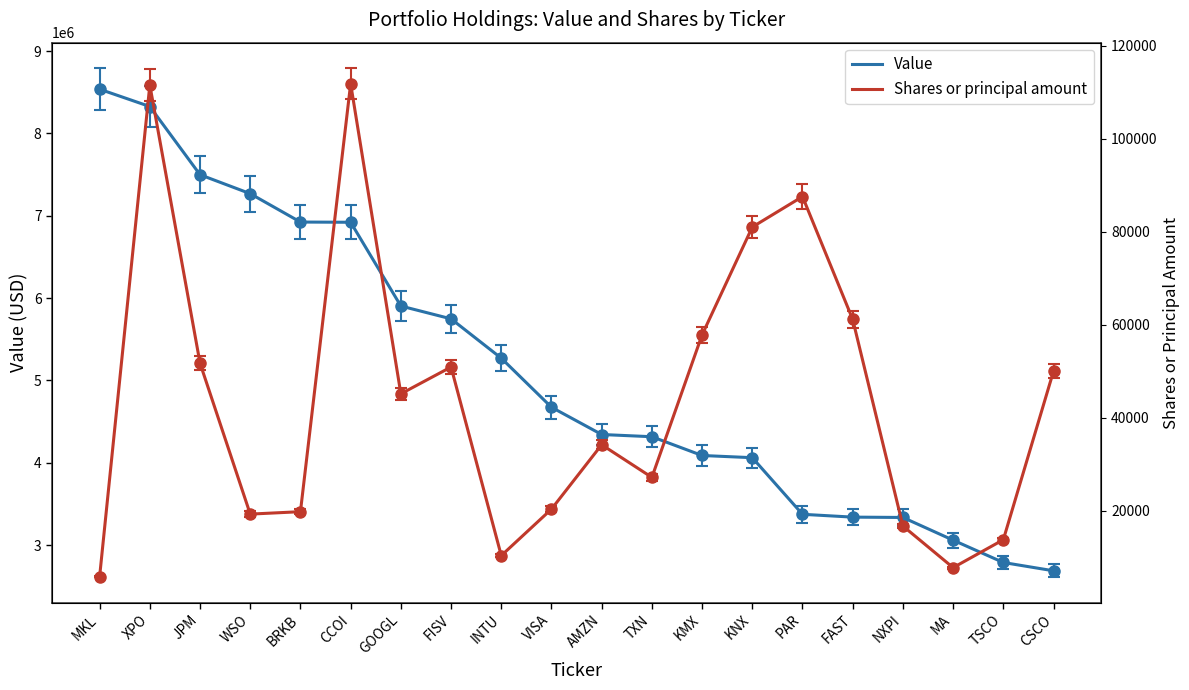

Reading right to left, extract all data points from this chart.

Value: 2687500	2788283	3059516	3335265	3339400	3373715	4061357	4088053	4315980	4343055	4673987	5270112	5747857	5903618	6921085	6923680	7268546	7498561	8327054	8537261
Shares or principal amount: 49991	13732	7728	16683	61116	87538	80984	57798	27143	34165	20321	10315	50884	45114	111811	19765	19243	51707	111533	5798